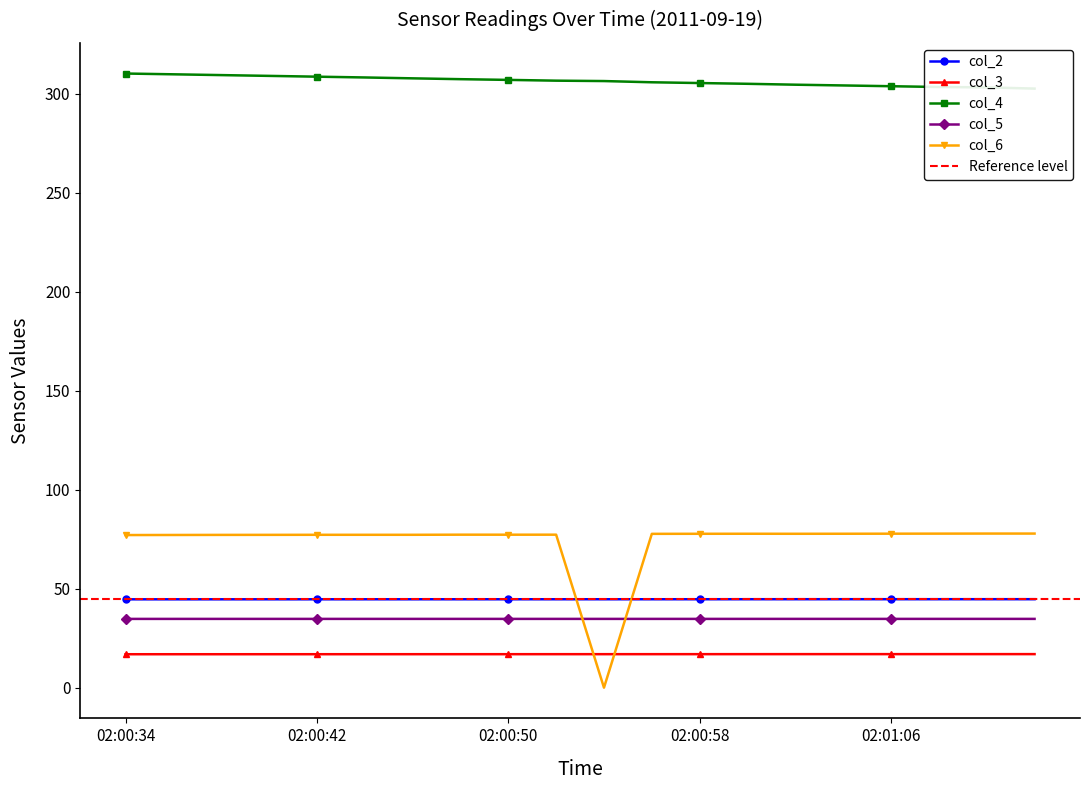

True or false: col_5 and col_2 intersect in this chart.

False